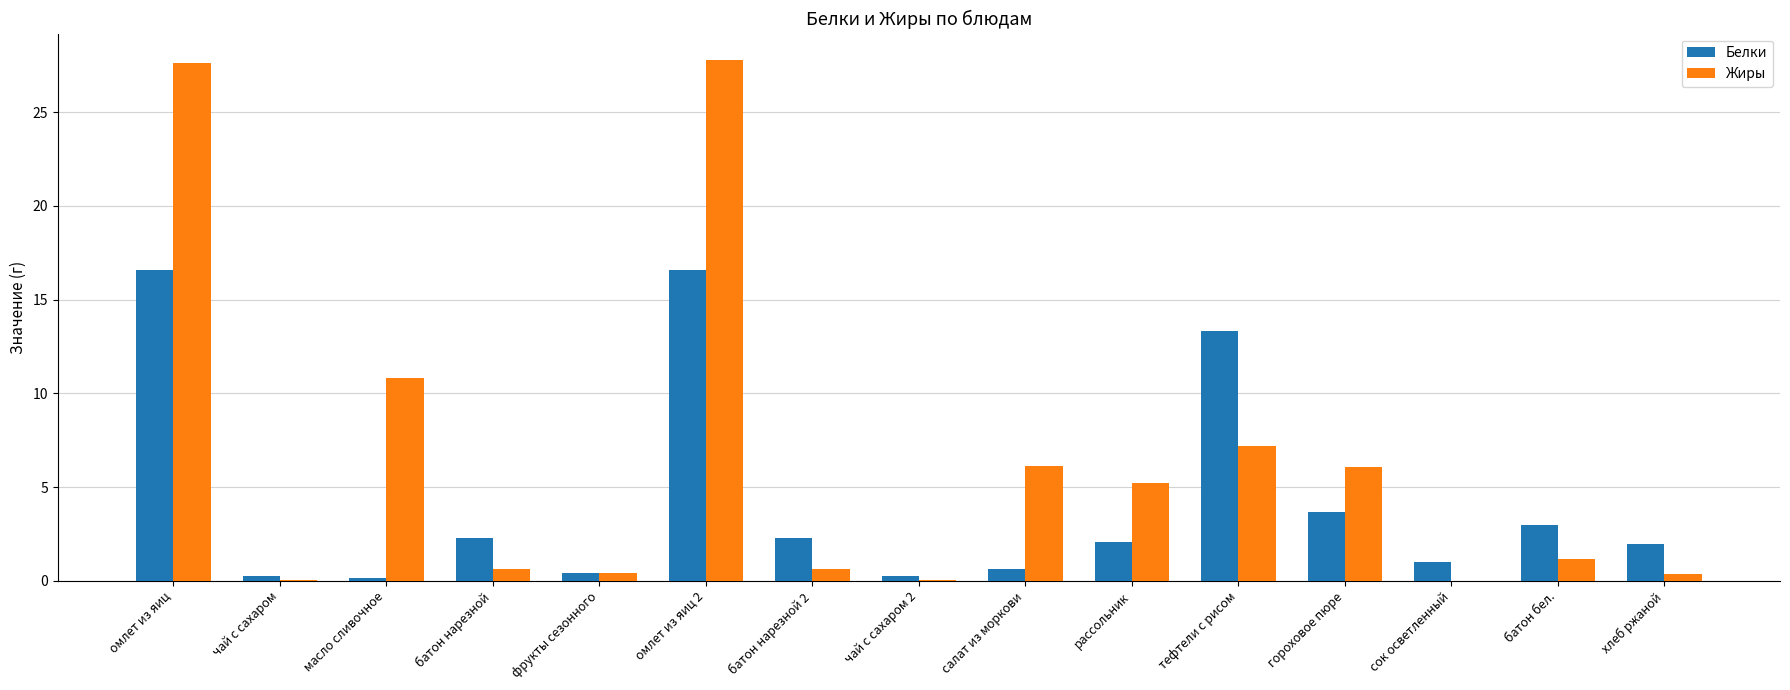

How many groups of bars are there?

15